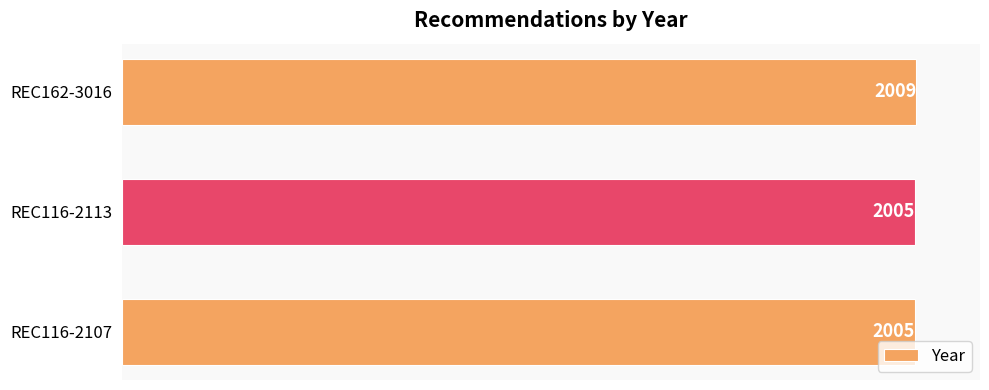

The value at REC162-3016 is 3137. True or false?

False